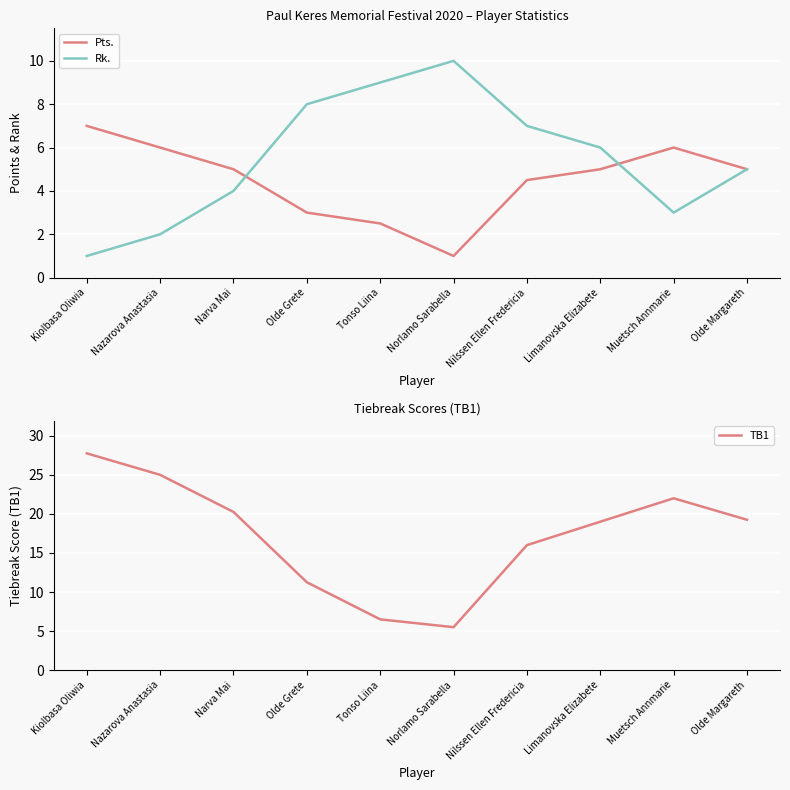

Is this an area chart (filled region under the line)?

No